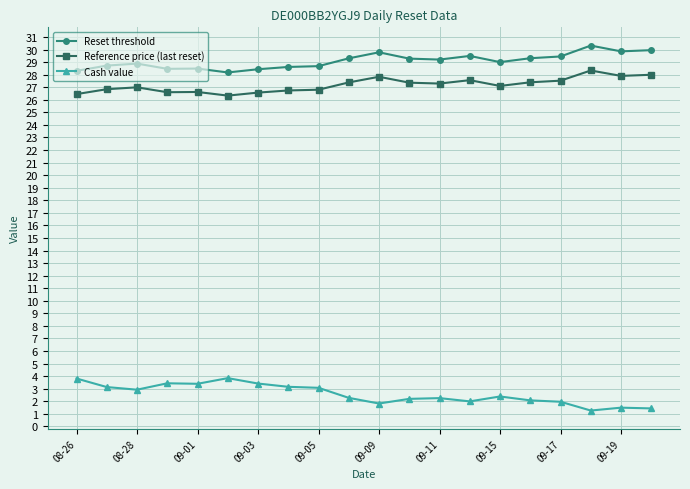

Rank the series by their maximum value, from highest to lowest.

Reset threshold, Reference price (last reset), Cash value